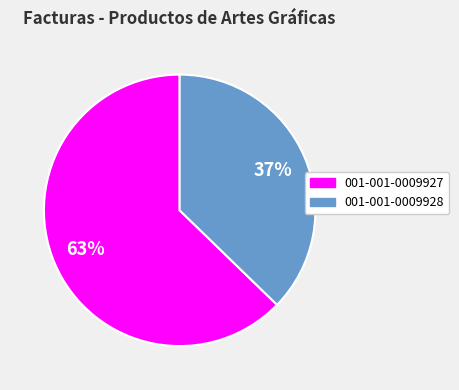

What is the smallest slice in the pie chart?

001-001-0009928